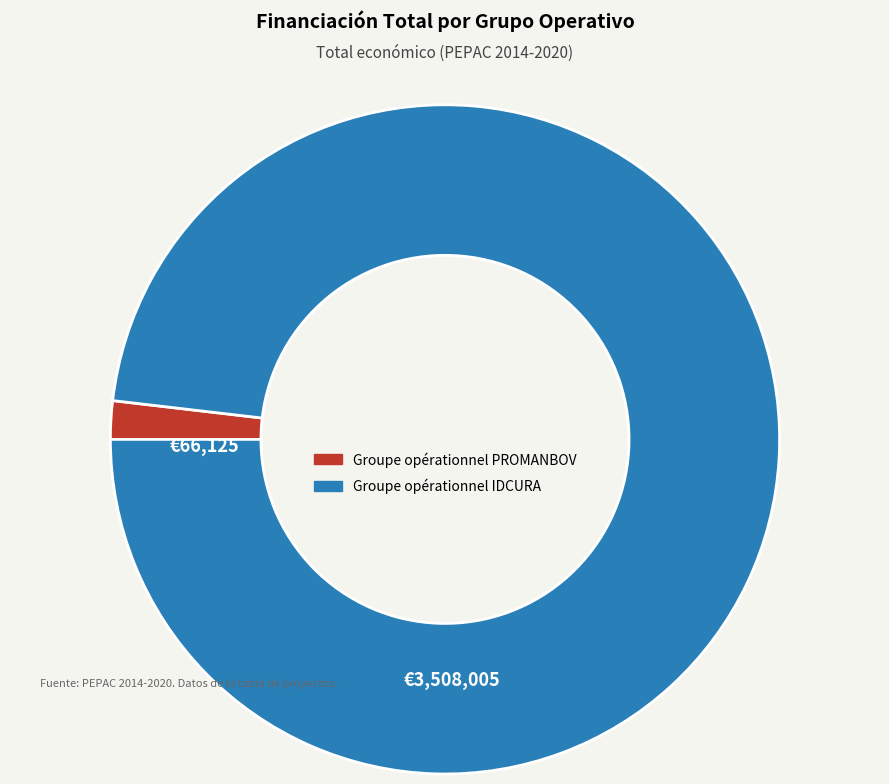

Is there a majority slice in this chart?

Yes